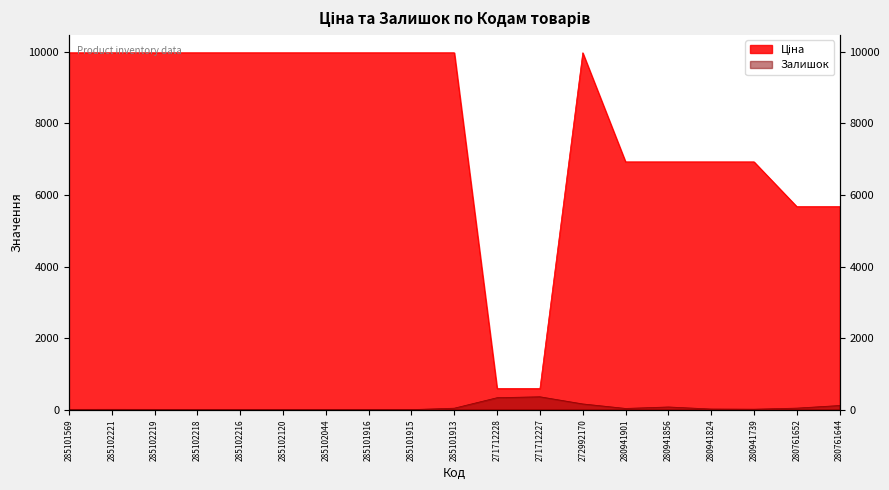

How many series are shown in this chart?

2